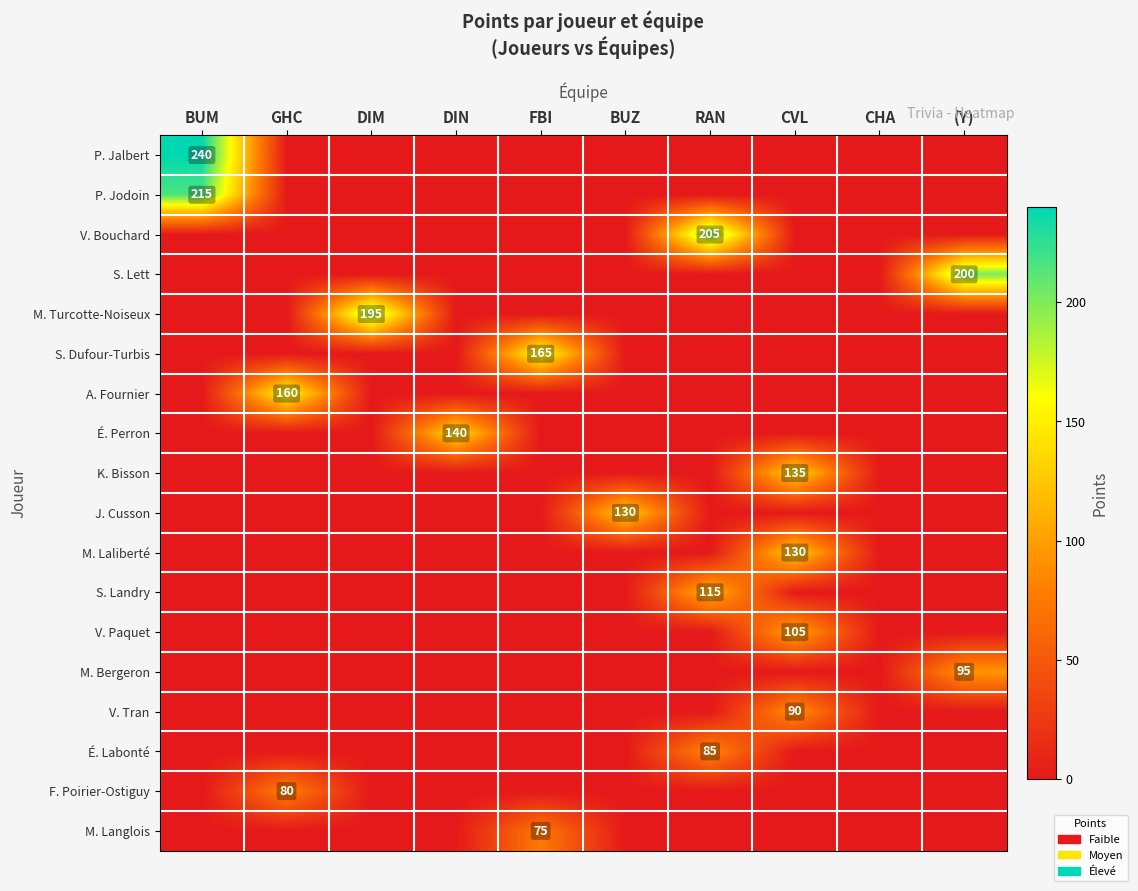

The value of A. Fournier at GHC is 160. True or false?

True